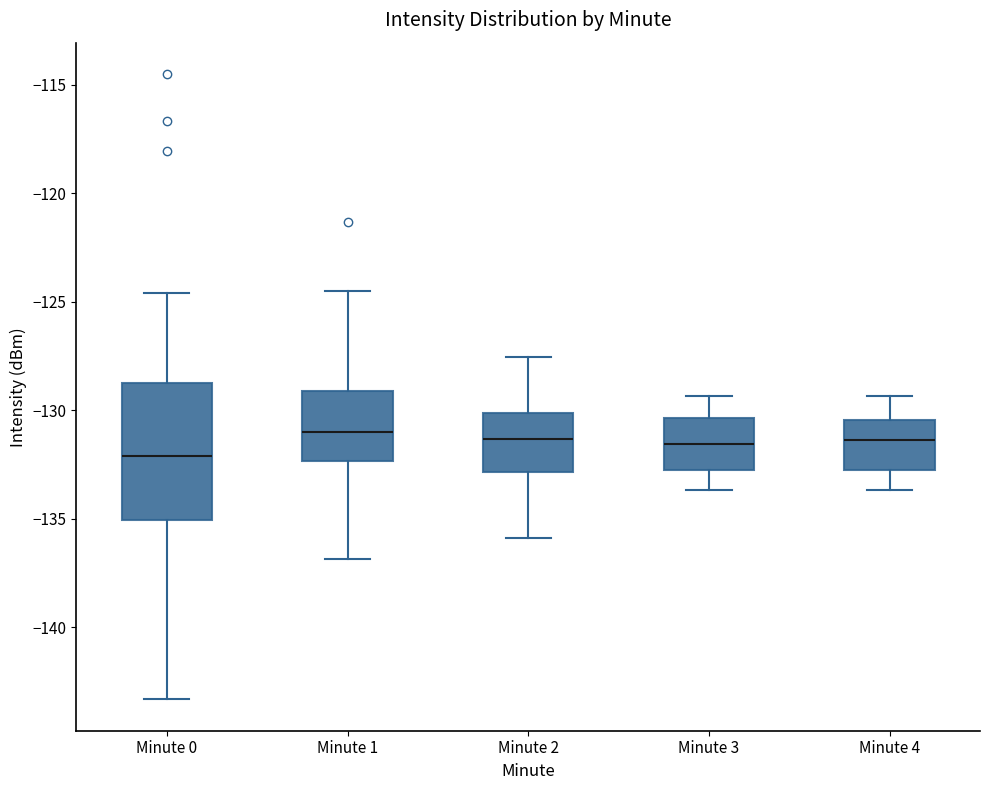

Which box is the tallest, from its lower edge to its upper edge?

Minute 0